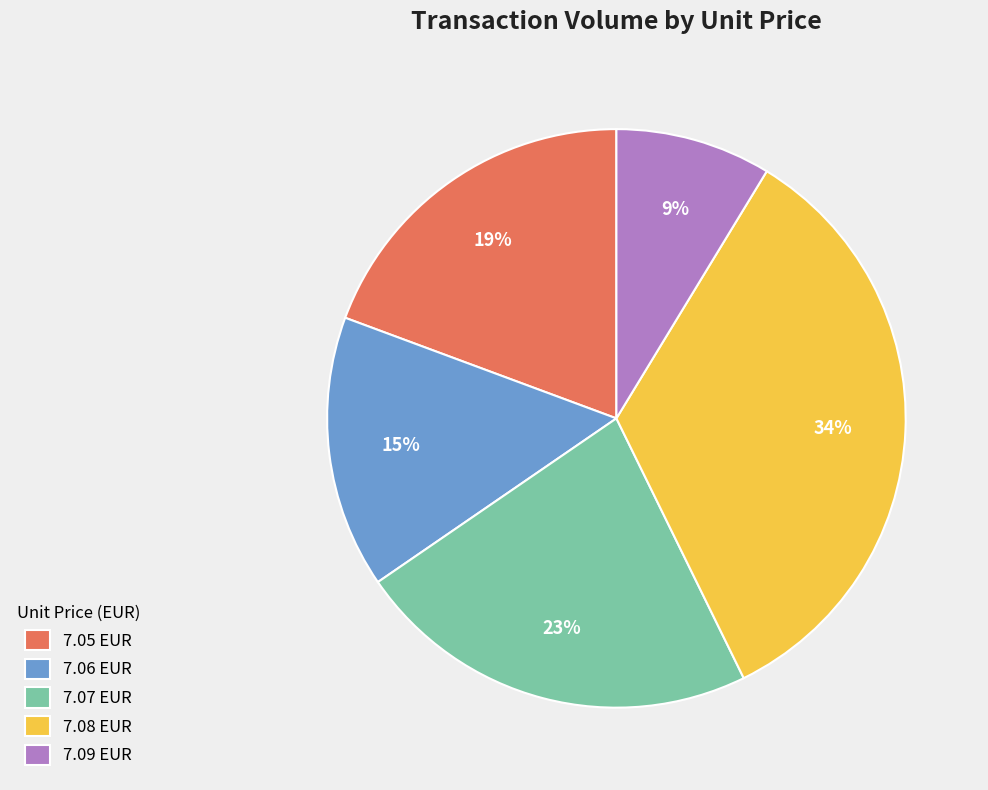

Rank the categories by value from highest to lowest.

7.08 EUR, 7.07 EUR, 7.05 EUR, 7.06 EUR, 7.09 EUR